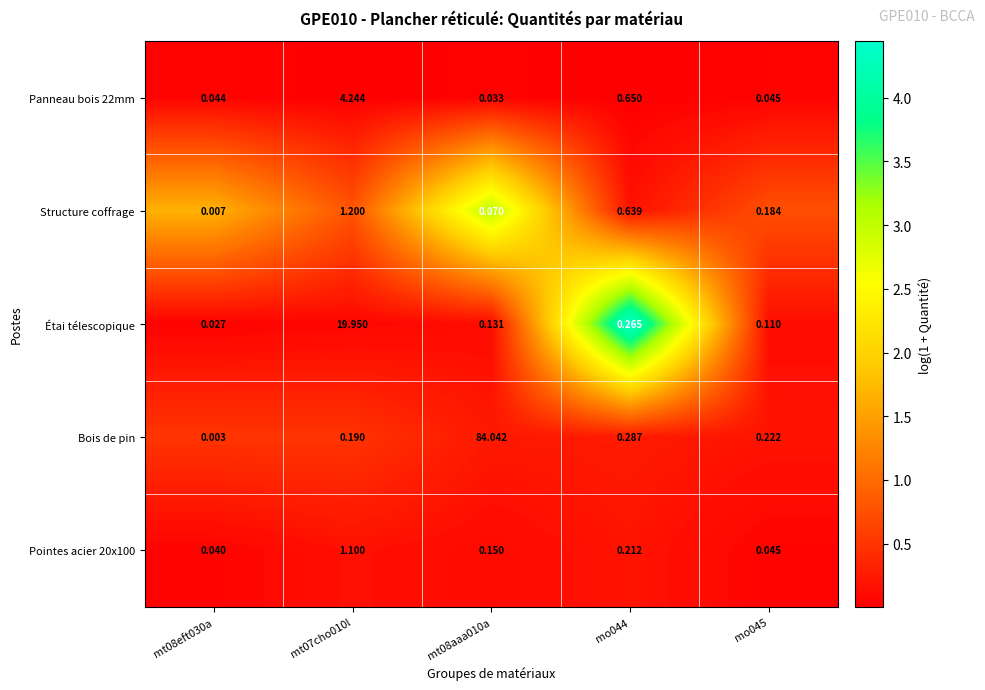

How many categories are shown in the chart?

5